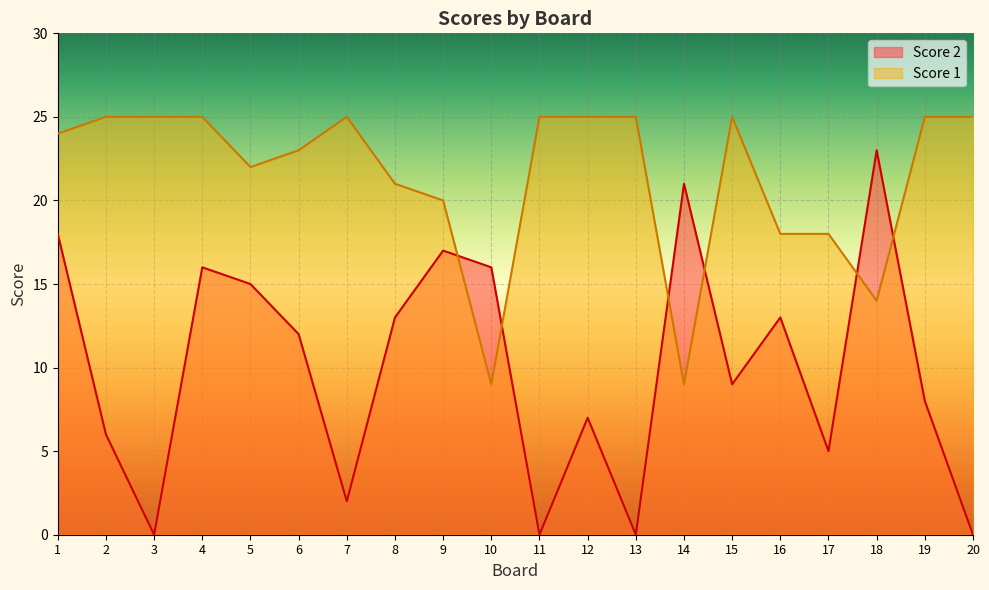

How many intersections are there between Score 1 and Score 2?

6